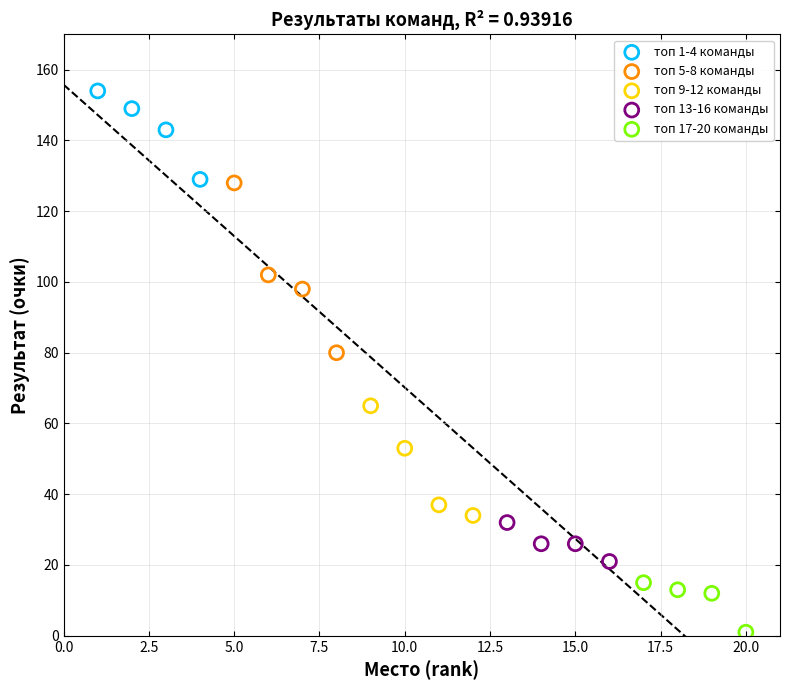

Which series reaches the minimum Y coordinate?

топ 17-20 команды